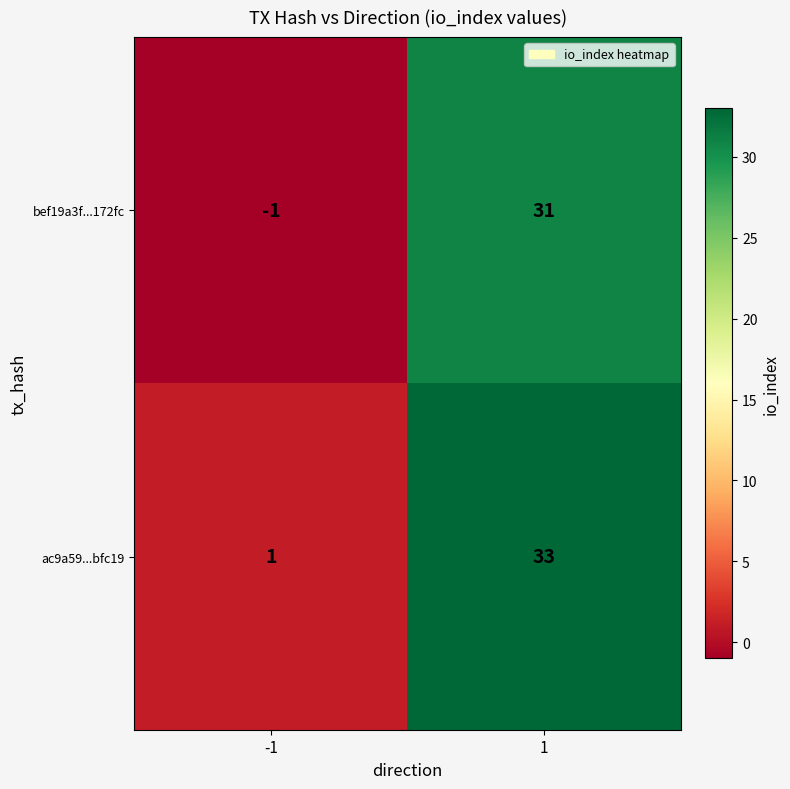

Reading left to right, list all the values displayed in this chart.

bef19a3f...172fc: -1	31
ac9a59...bfc19: 1	33